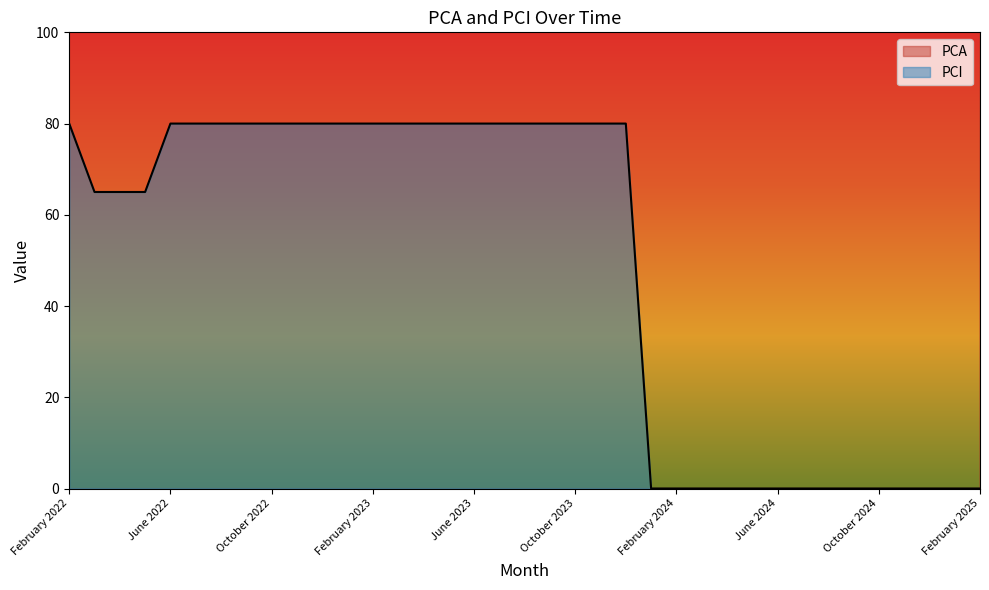

What is the total value across all series at July 2022?

210